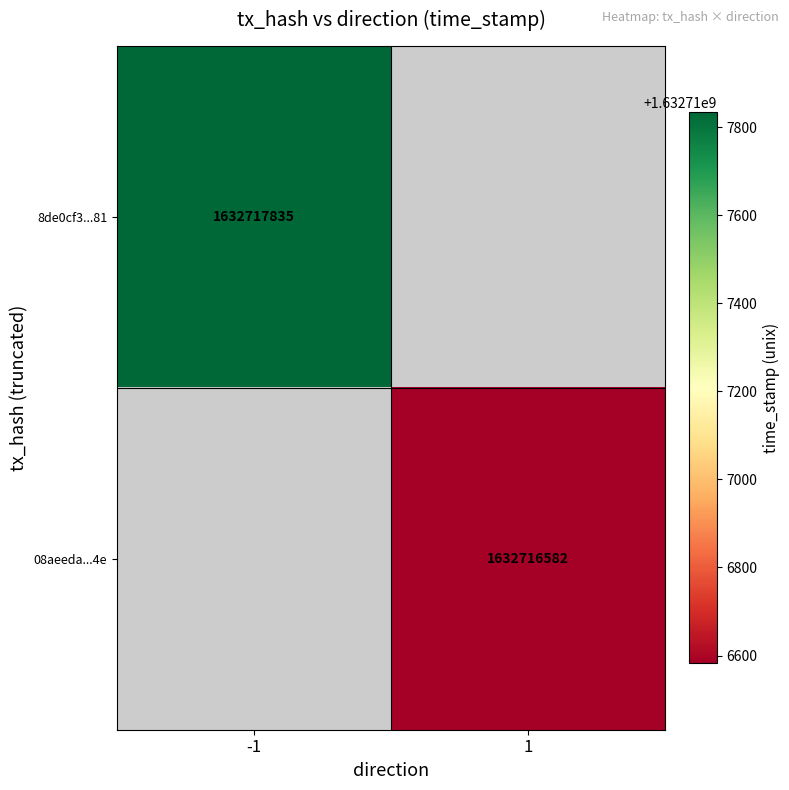

How many distinct data groups are displayed?

2